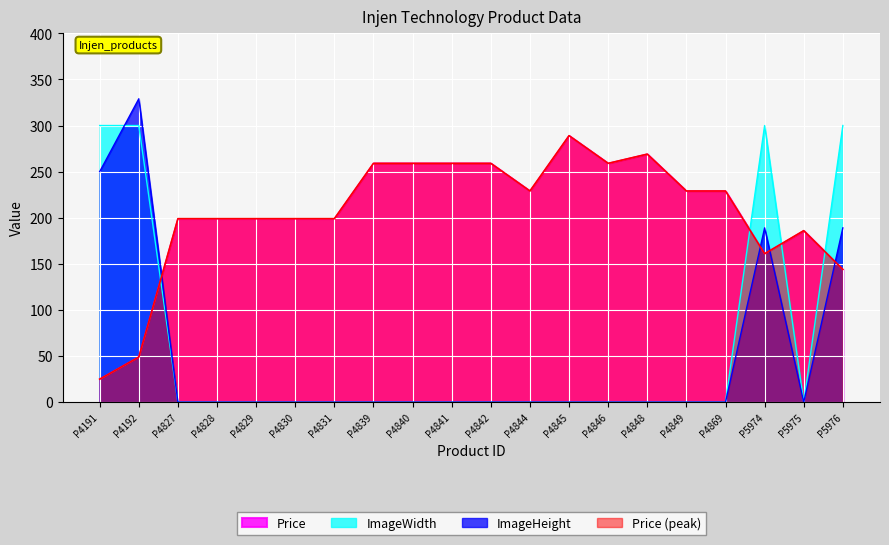

Which has a higher value, P4849 or P4192?

P4849